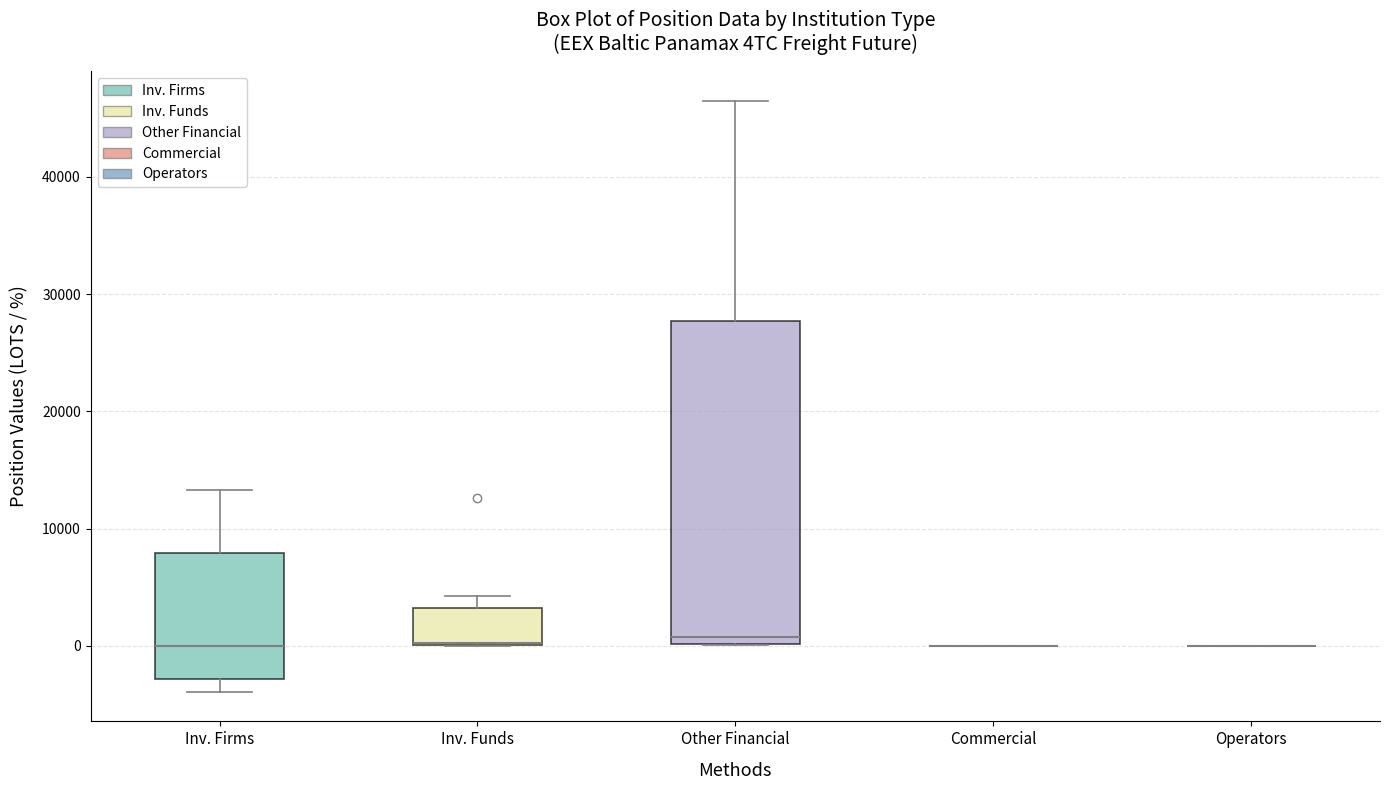

Which box is the tallest, from its lower edge to its upper edge?

Other Financial